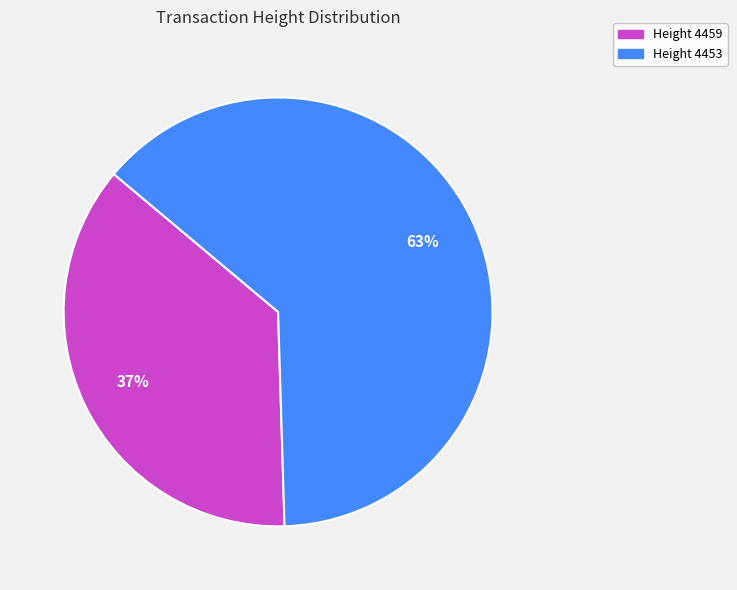

To the nearest percent, what is the average slice percentage?

50%